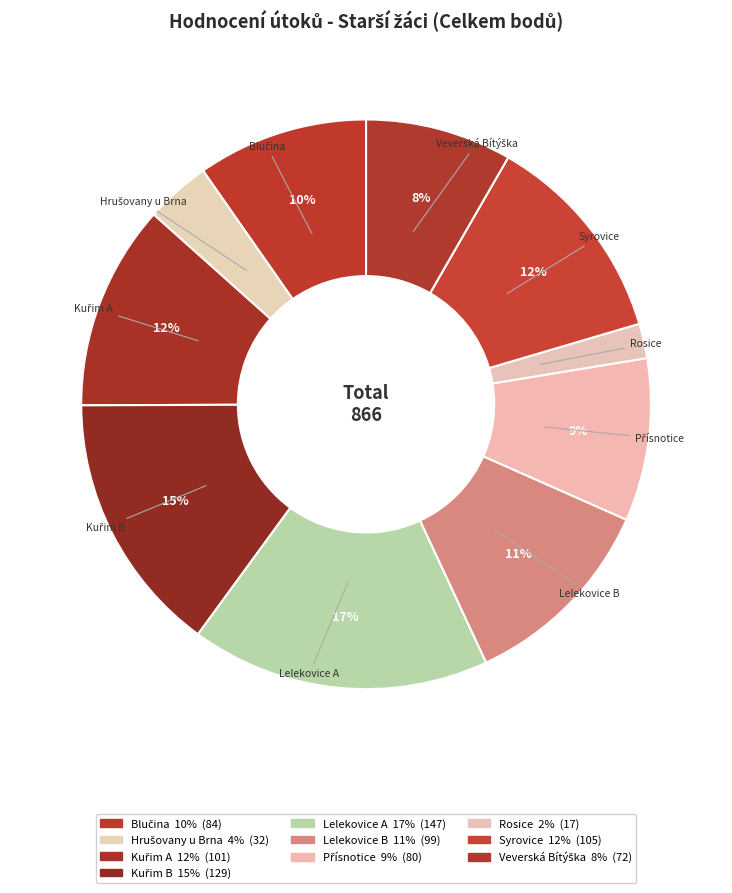

How many segments does this pie chart have?

10